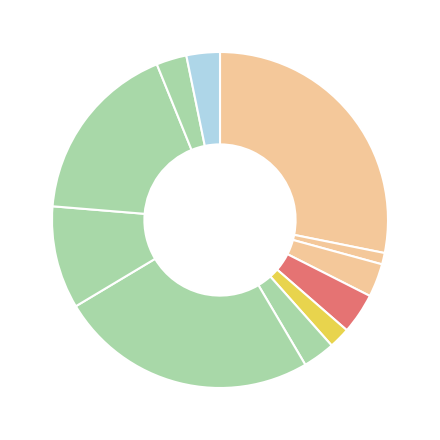

How many slices are in this pie chart?

11